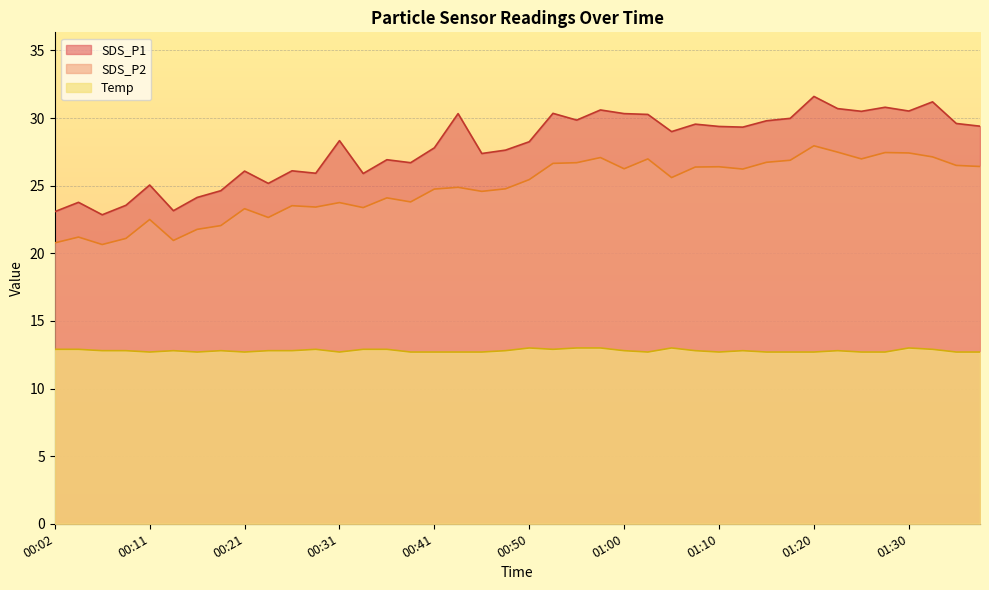

Is the value of Temp at 00:31 greater than the value of SDS_P1 at 00:07?

No